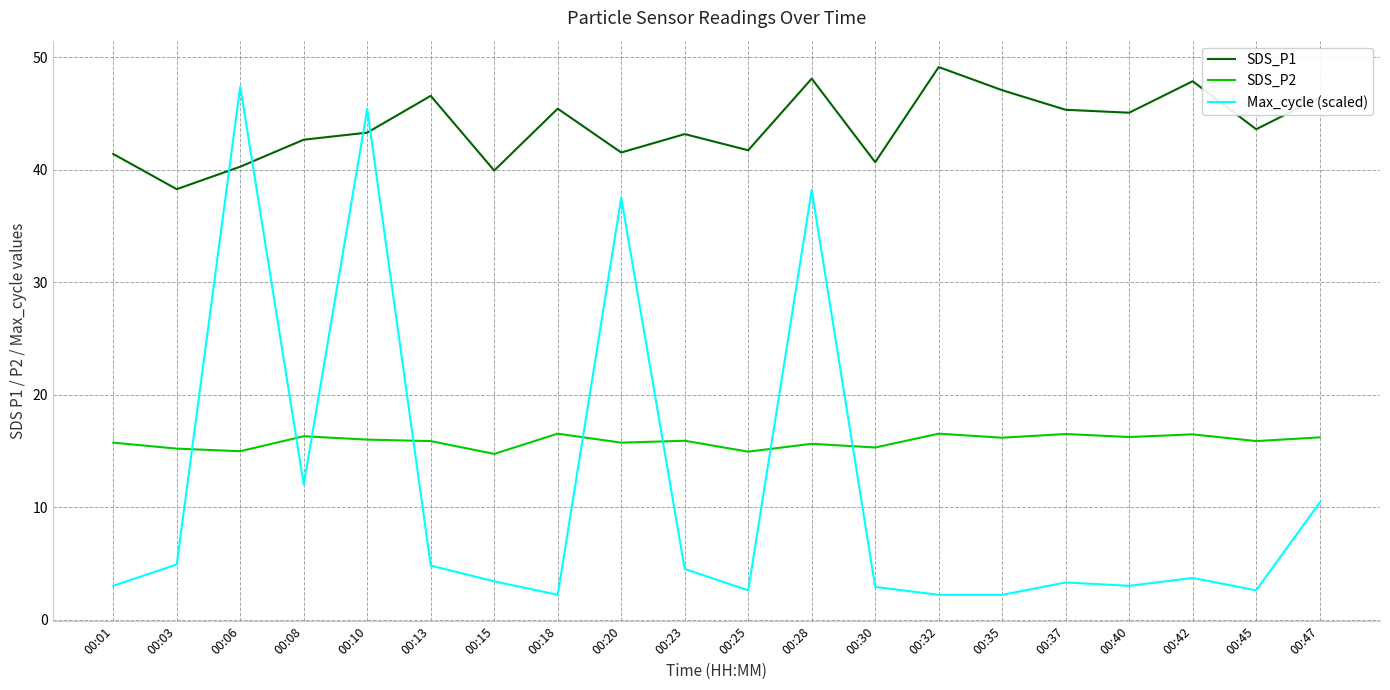

At which category is the sum across all series the highest?

00:10